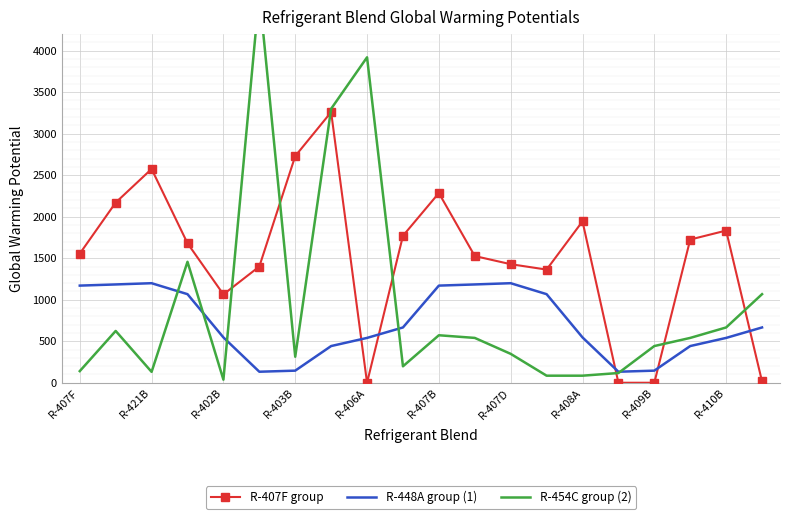

What is the difference between the highest and lowest values at 11?

986.0